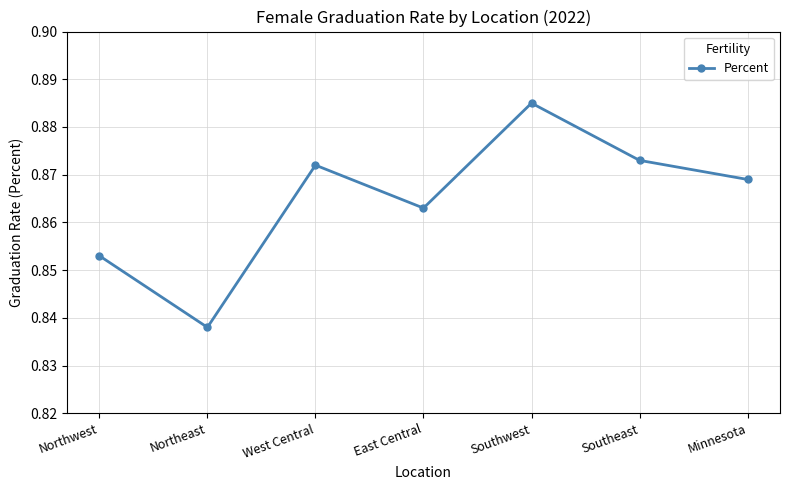

What is the label of the 7th point from the left?

Minnesota